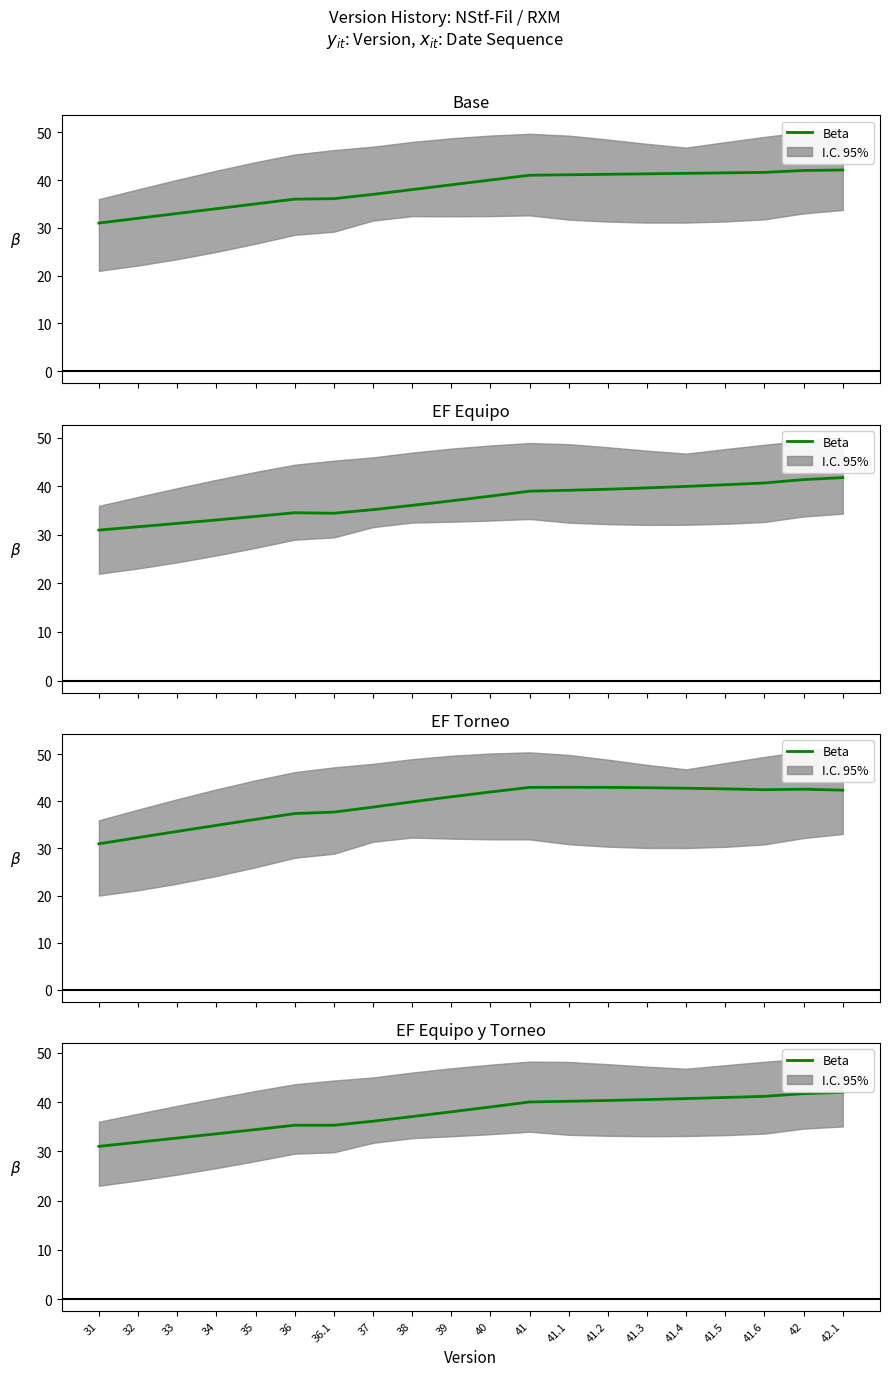

What is the difference between the values at 42.1 and 33?

9.3